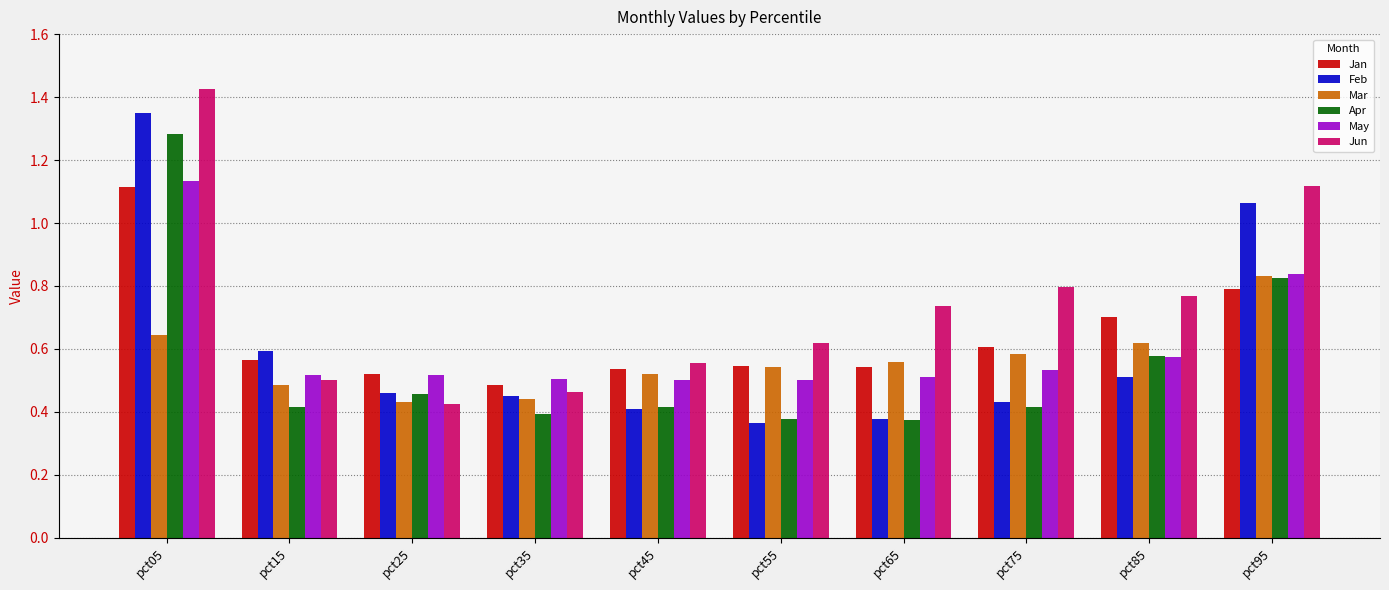

What are all the series names shown in the legend?

Jan, Feb, Mar, Apr, May, Jun